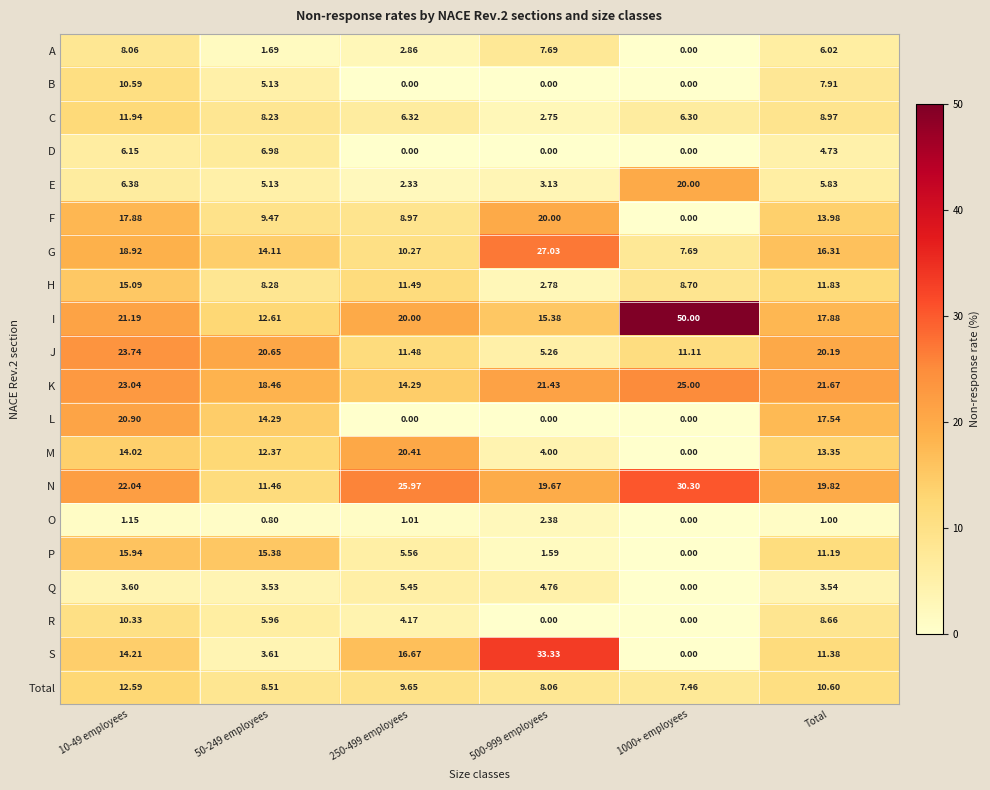

Which series has the largest range (max minus min)?

I